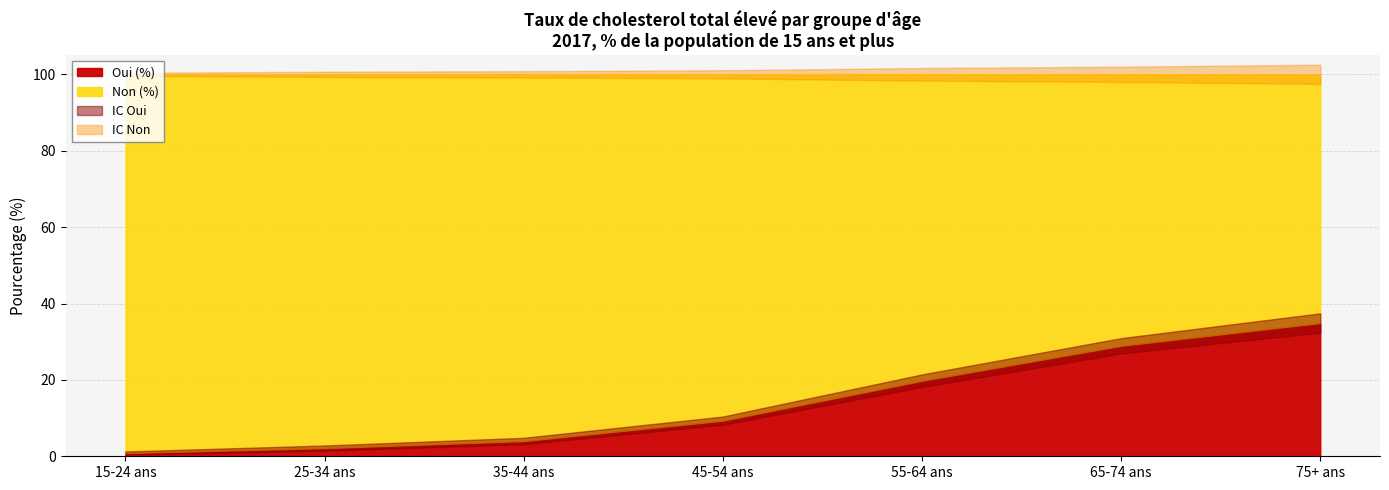

How many values in the IC Non series are below 1?

3